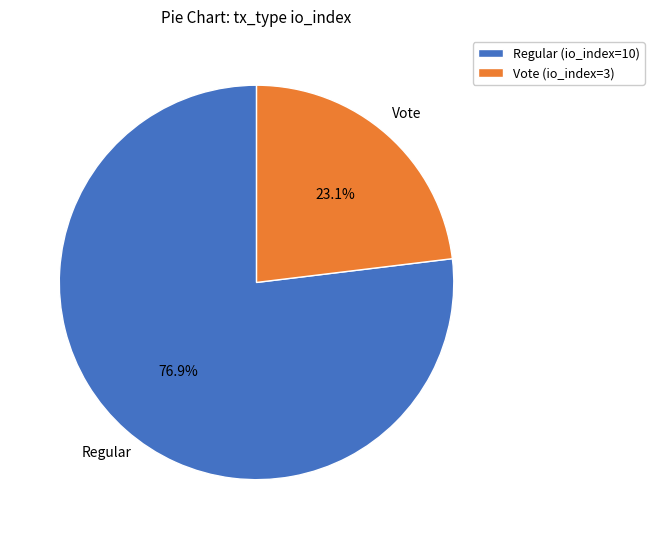

Which category has the biggest portion of the pie?

Regular (io_index=10)